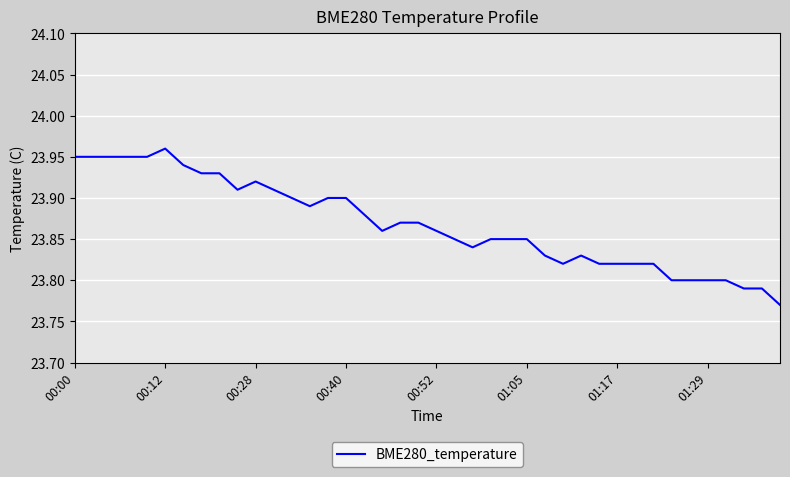

What is the greatest value displayed?

24.0